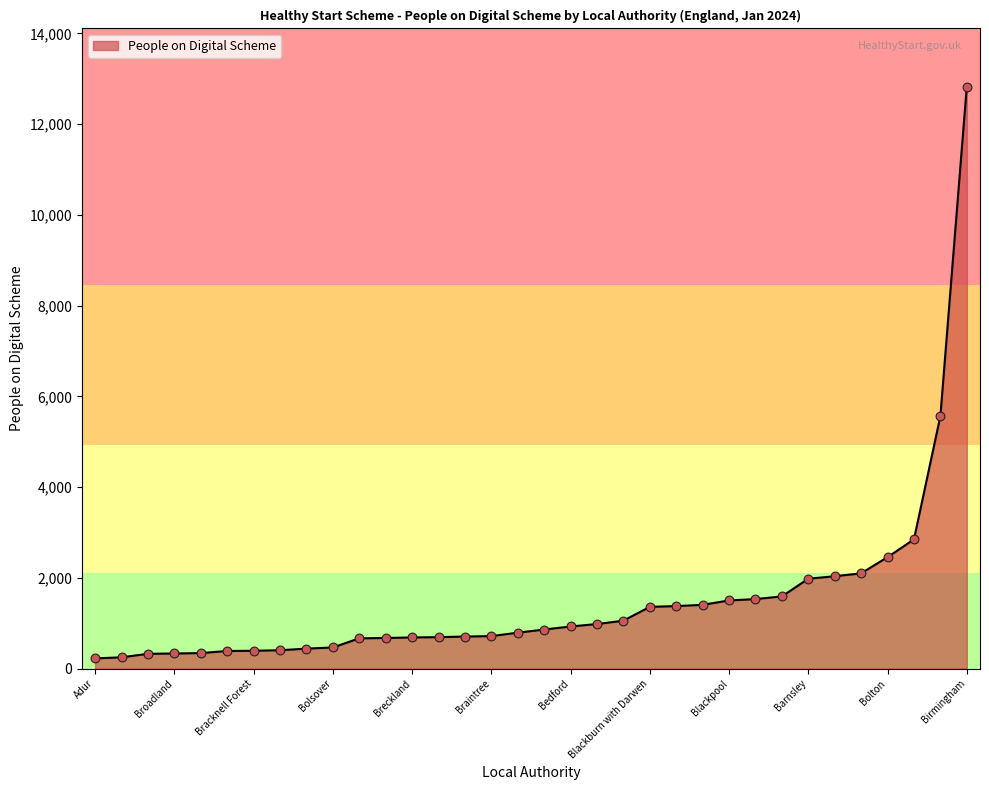

What is the maximum value shown in the chart?

12824